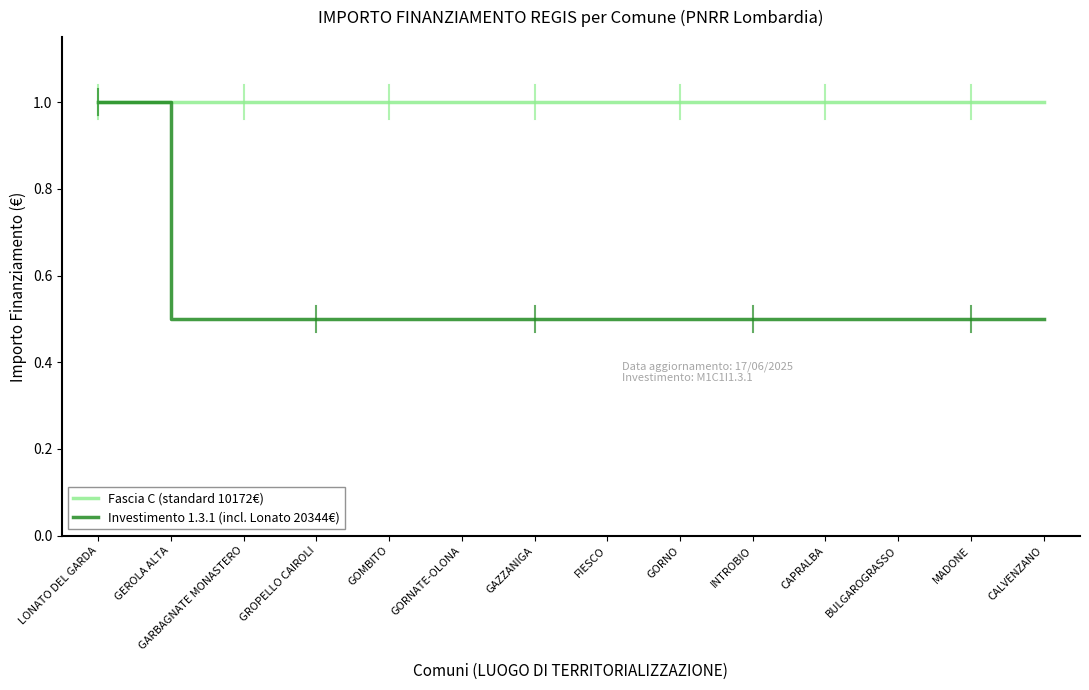

The value of Investimento 1.3.1 (incl. Lonato 20344€) at INTROBIO is 0.7. True or false?

False